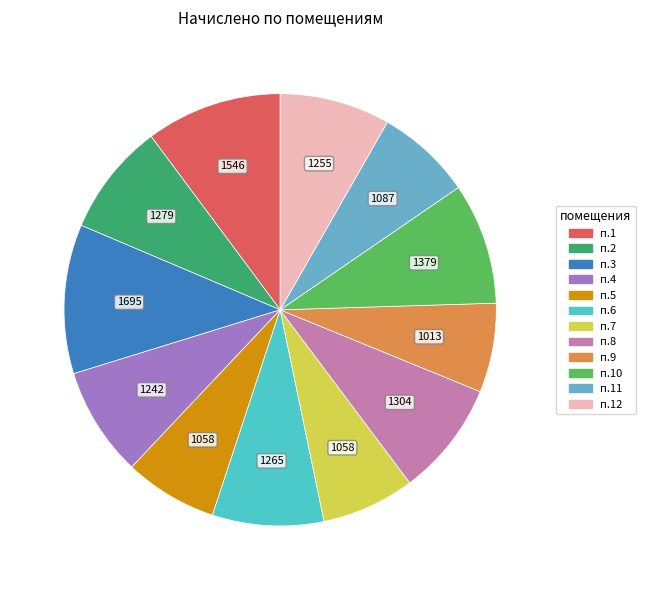

How many segments does this pie chart have?

12